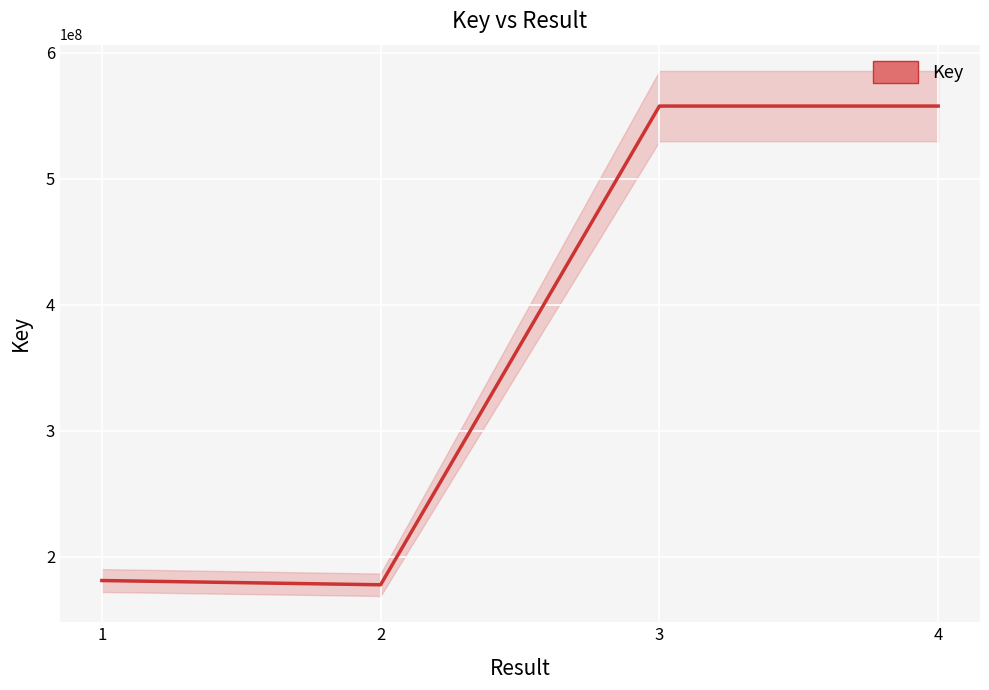

Which has a higher value, 4 or 2?

4